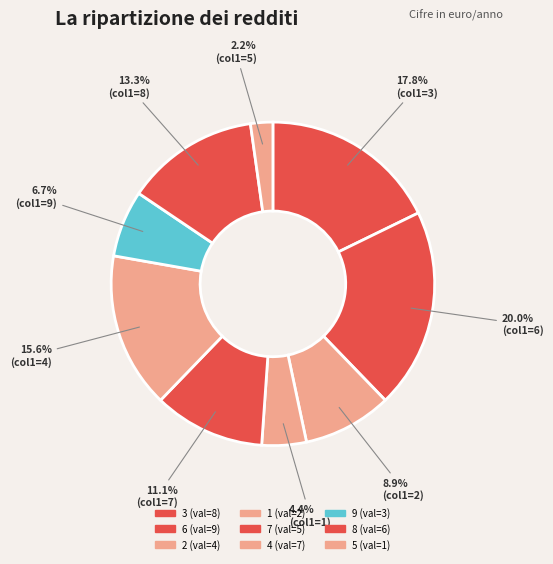

To the nearest percent, what percentage of the pie is 3?

18%